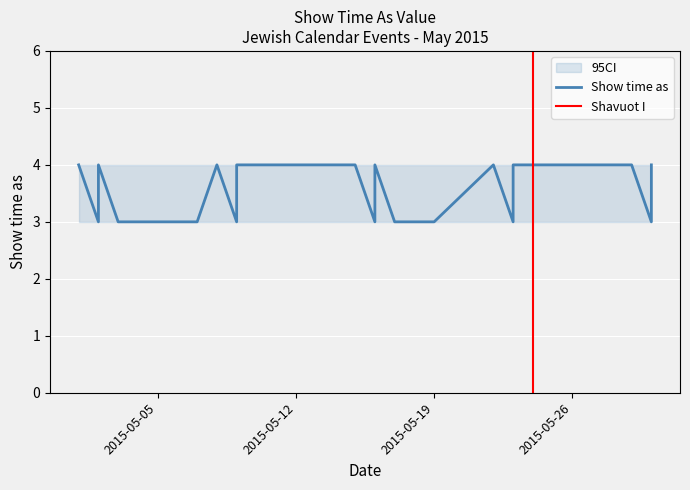

How many data points are less than 4?

11